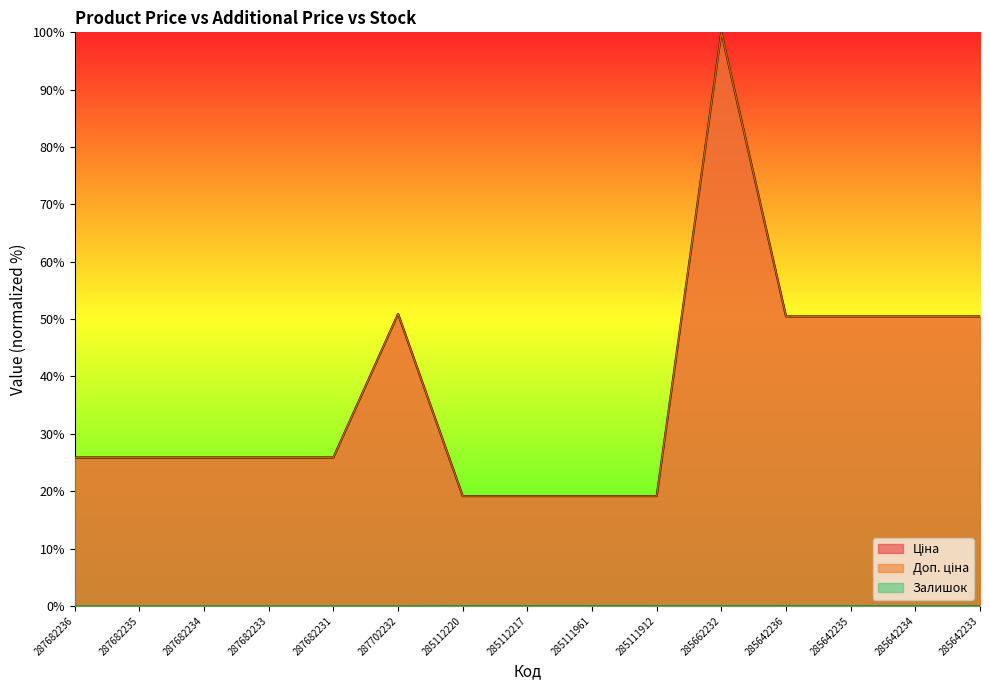

What are all the series names shown in the legend?

Ціна, Доп. ціна, Залишок